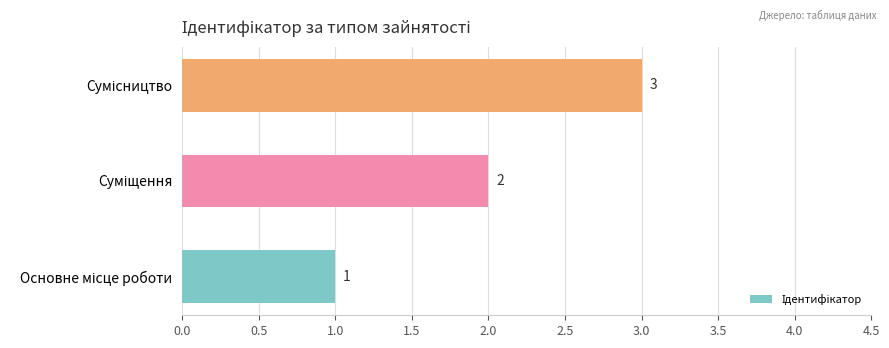

Count the values in the range 1 to 3.

3